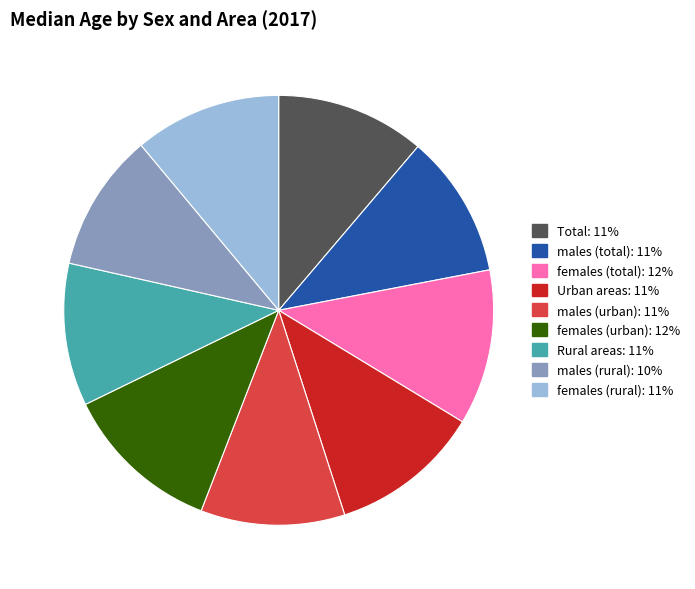

Does any single category account for the majority?

No